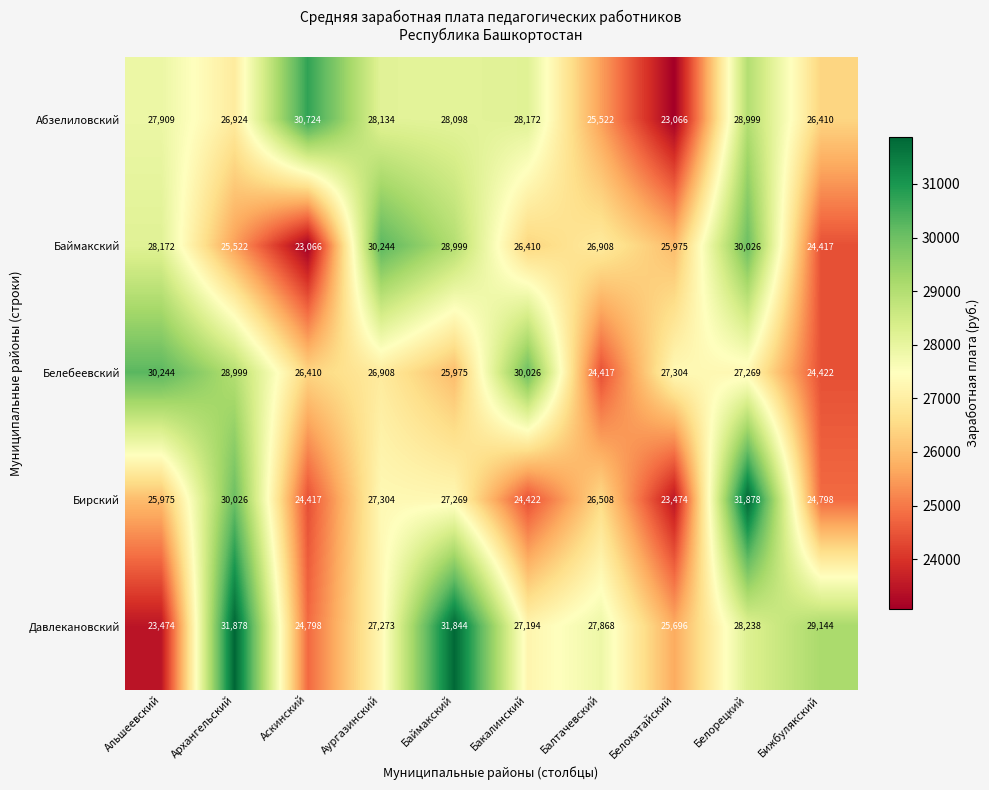

Where is Бирский nearest to the value 27676?

Аургазинский